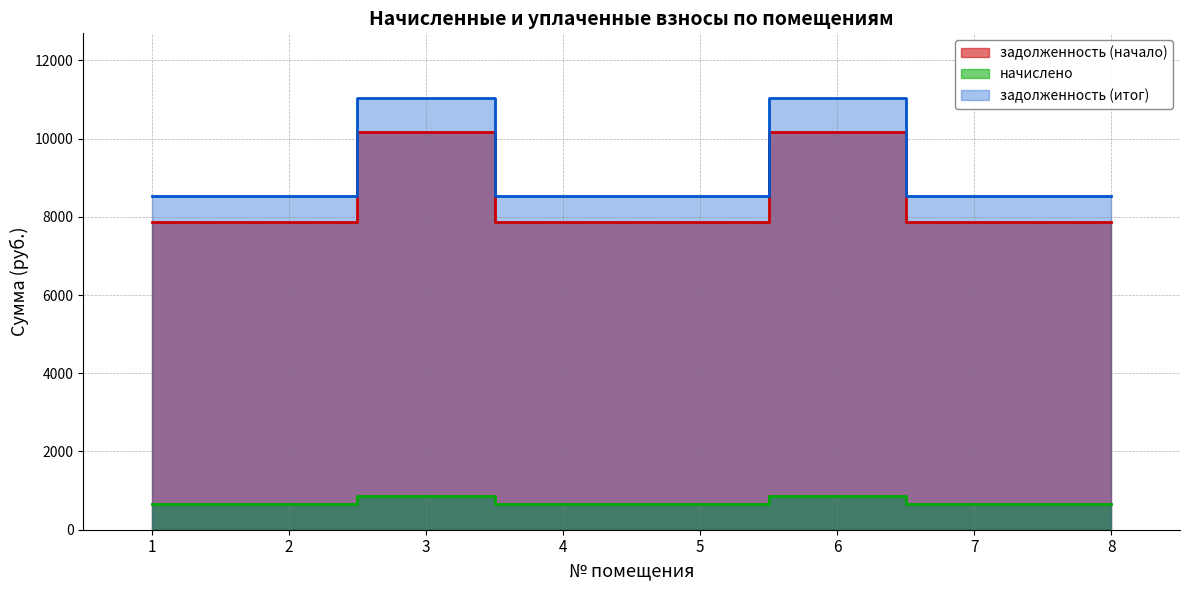

What is the spread (max minus min) of values at 8?

7872.0